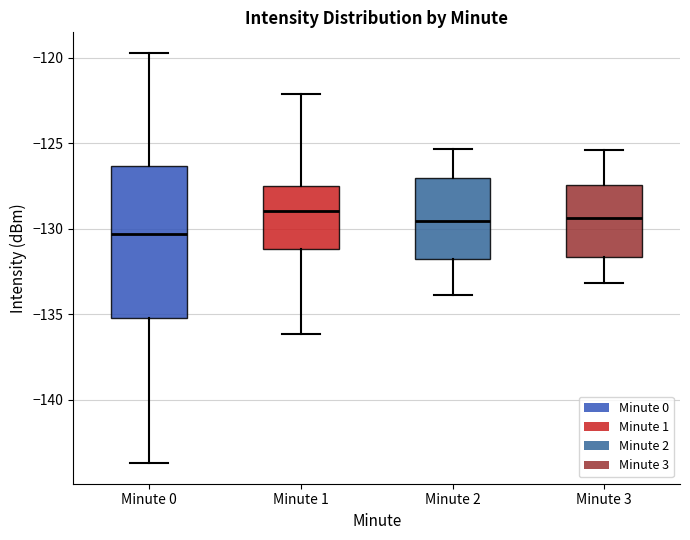

Reading left to right, transcribe this box plot: for each box, give where its median line is, the range the box spans, and where its two whiskers end, as read against the y-axis. The values are not printed on the chart, so give them approximately, as read against the axis.

Minute 0: median -130.5, box -135.0 to -126.5, whiskers -143.5 to -119.5
Minute 1: median -129.0, box -131.0 to -127.5, whiskers -136.0 to -122.0
Minute 2: median -129.5, box -132.0 to -127.0, whiskers -134.0 to -125.5
Minute 3: median -129.5, box -131.5 to -127.5, whiskers -133.0 to -125.5